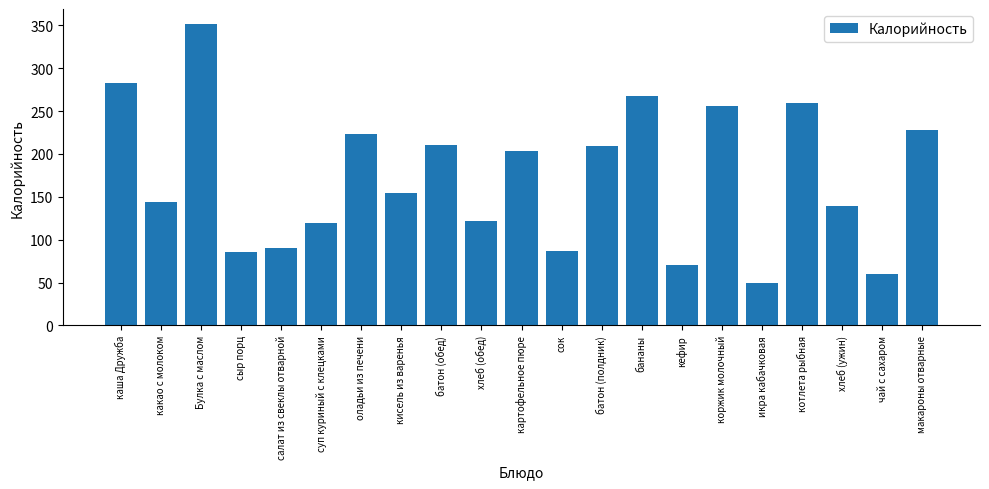

Does the chart contain stacked bars?

No